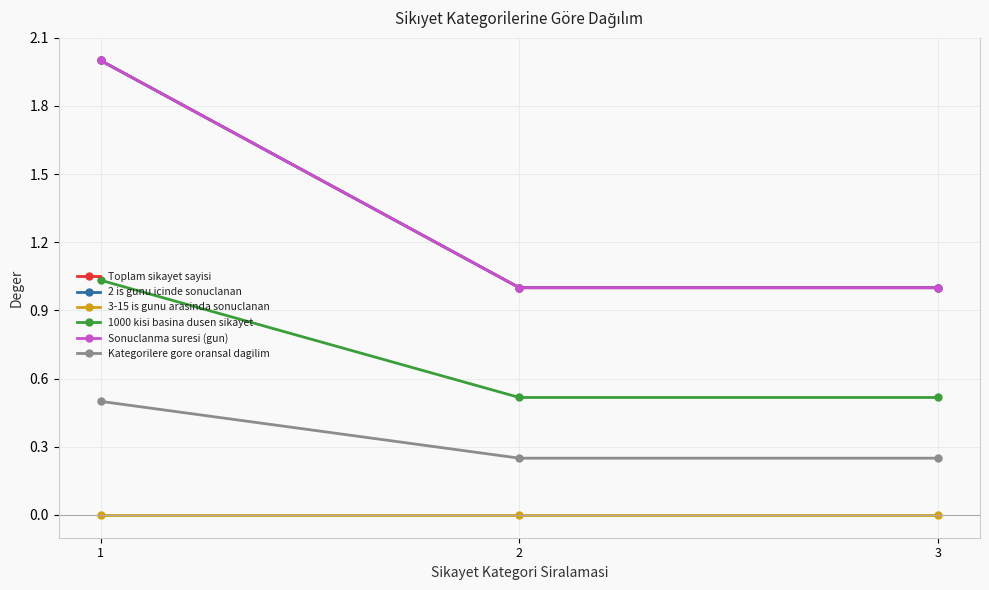

Between 1 and 2, which series saw the biggest shift?

Toplam sikayet sayisi